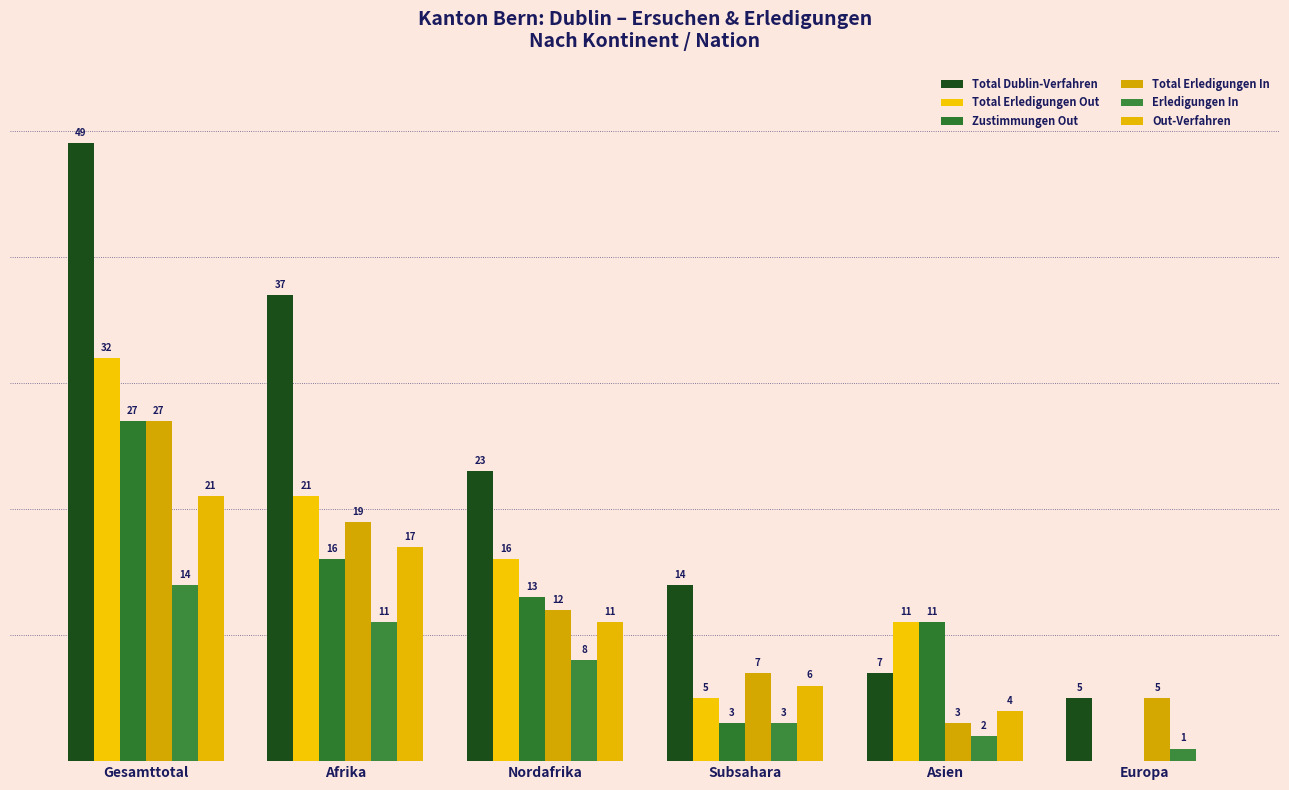

Is it true that Erledigungen In equals 4 at Subsahara?

False